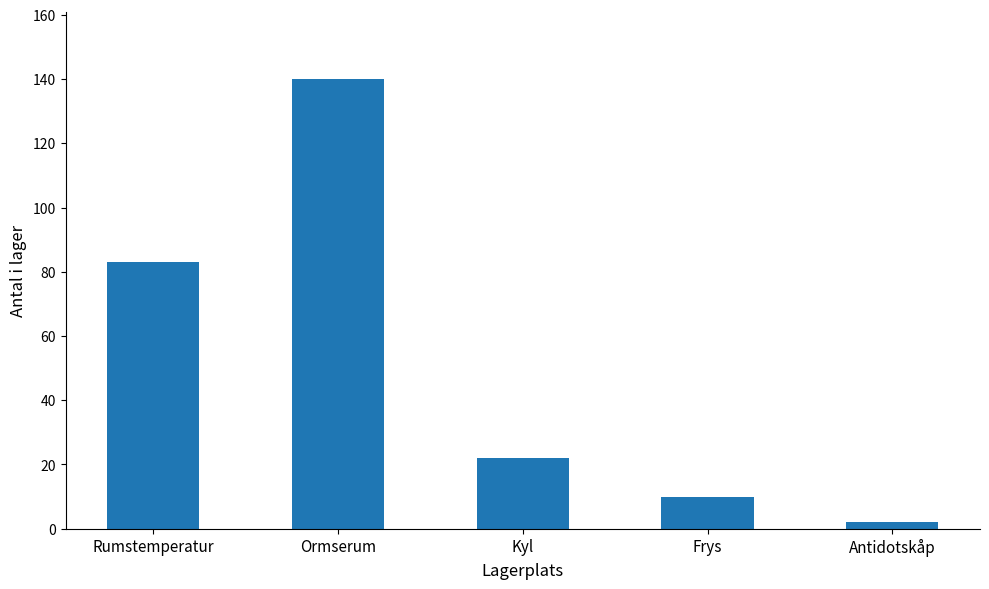

What is the average value?

51